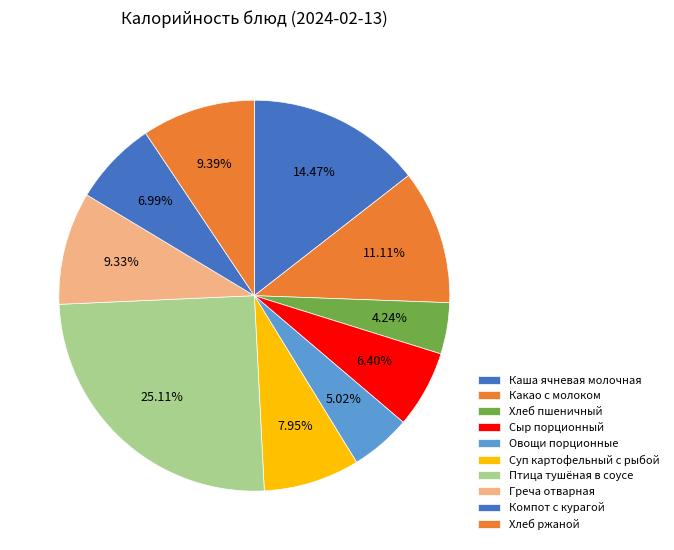

Which has a higher value, Овощи порционные or Греча отварная?

Греча отварная